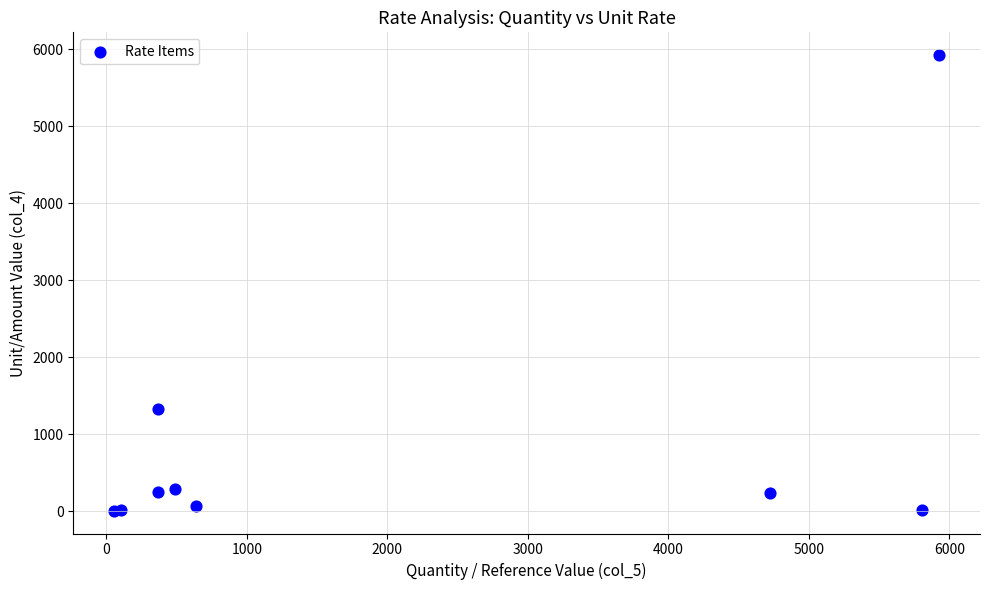

What Y value in the scatter plot is closest to 2966?

1324.8